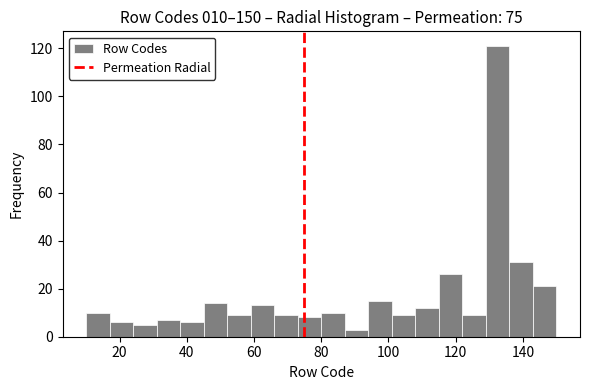

Read against the x-axis, roughly where is the centre of the tallest bar?

132